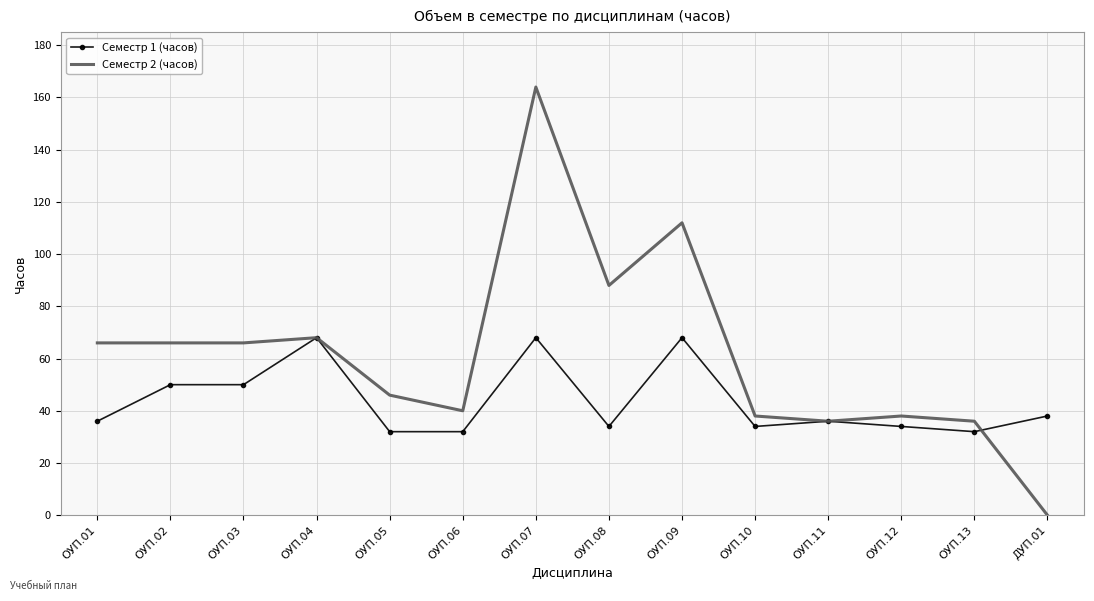

Reading left to right, transcribe all the data shown in this chart.

Семестр 1 (часов): 36	50	50	68	32	32	68	34	68	34	36	34	32	38
Семестр 2 (часов): 66	66	66	68	46	40	164	88	112	38	36	38	36	0